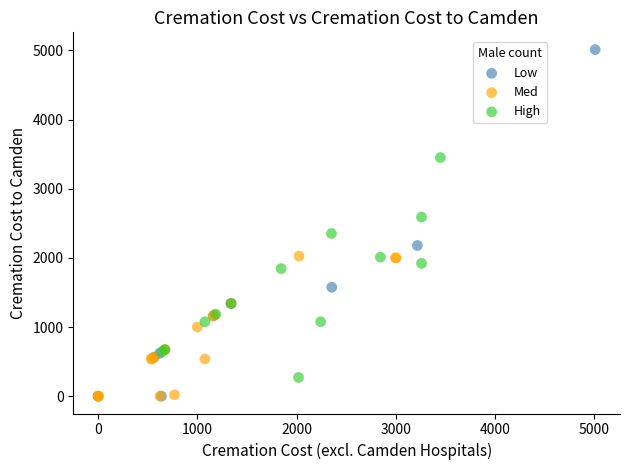

Which series has the widest spread of Y values?

Low